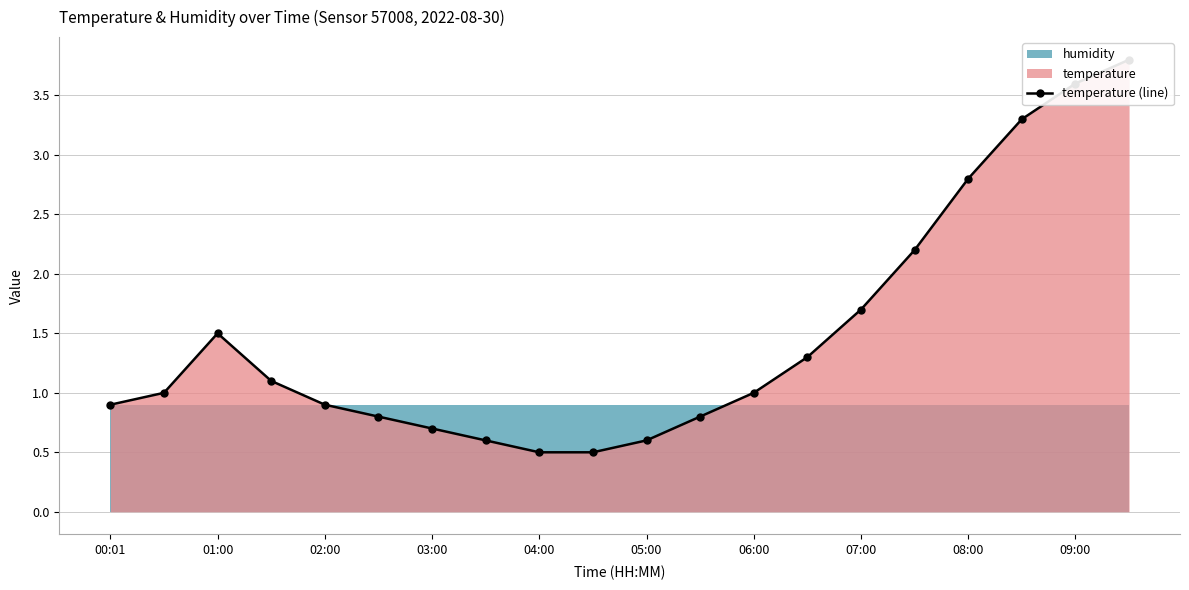

At which category does the chart reach its peak across all series?

19